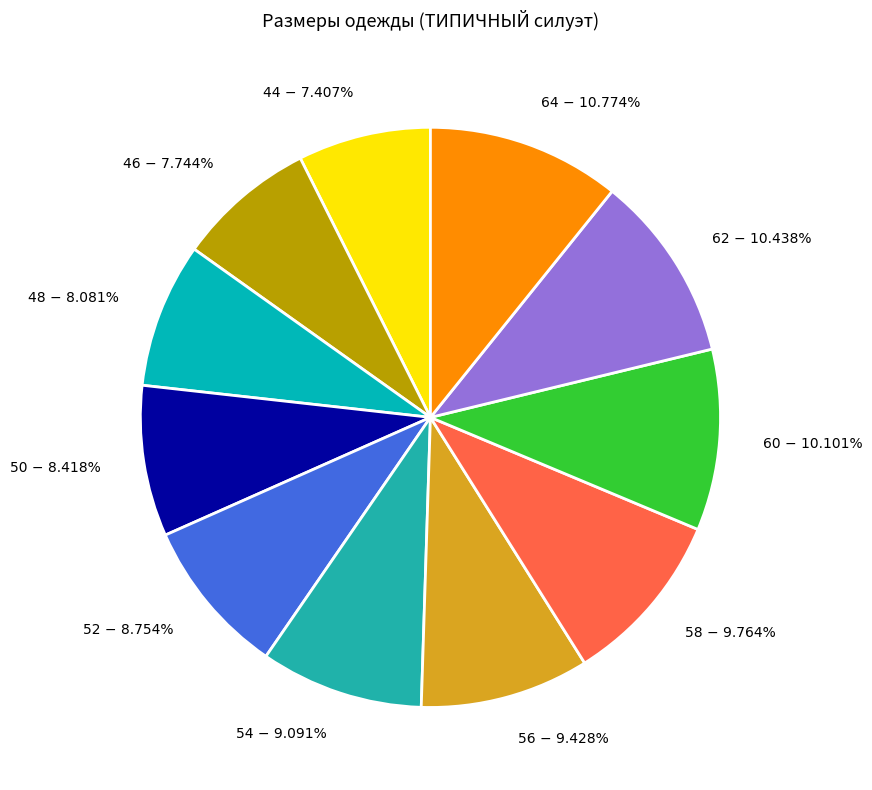

To the nearest percent, what portion does 44 represent?

7%